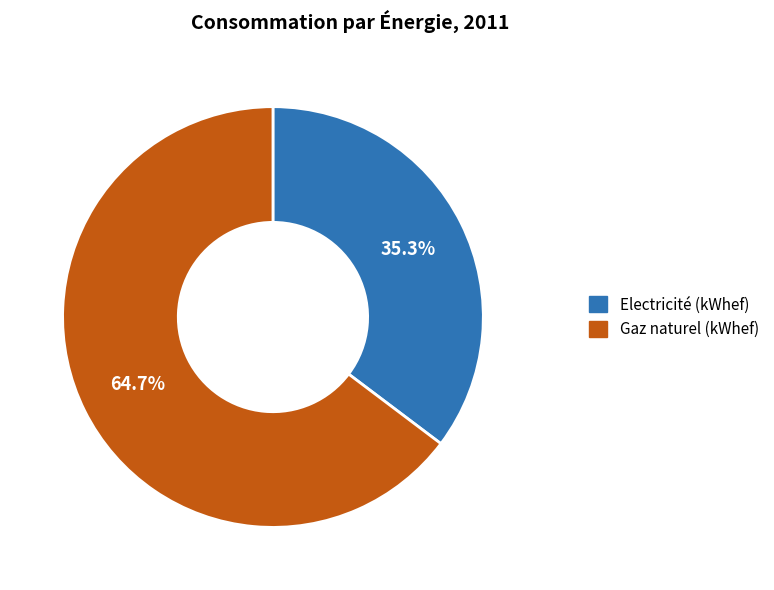

Does Electricité (kWhef) represent more than half of the total?

No